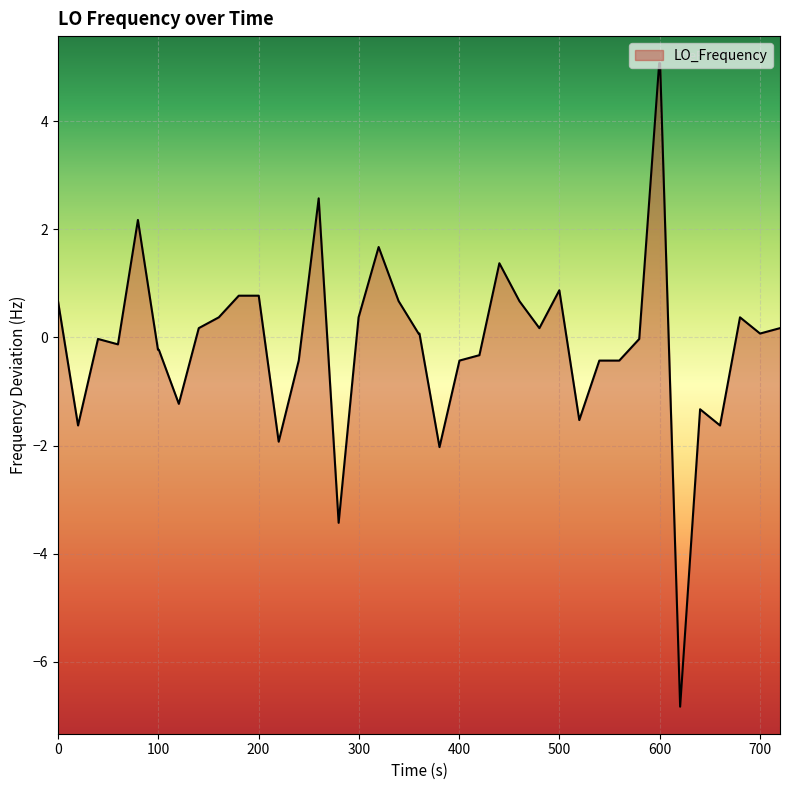

How many values are below 0?

19